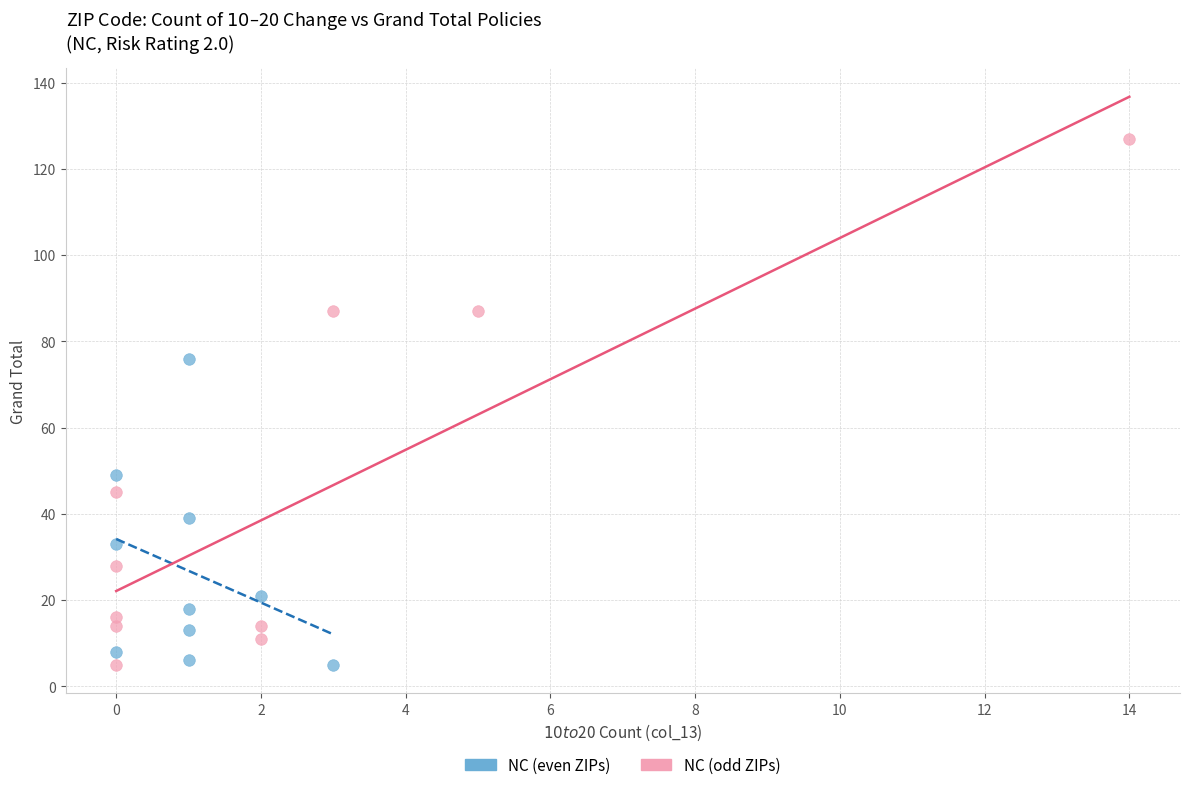

Which series reaches the maximum Y coordinate?

NC (odd ZIPs)